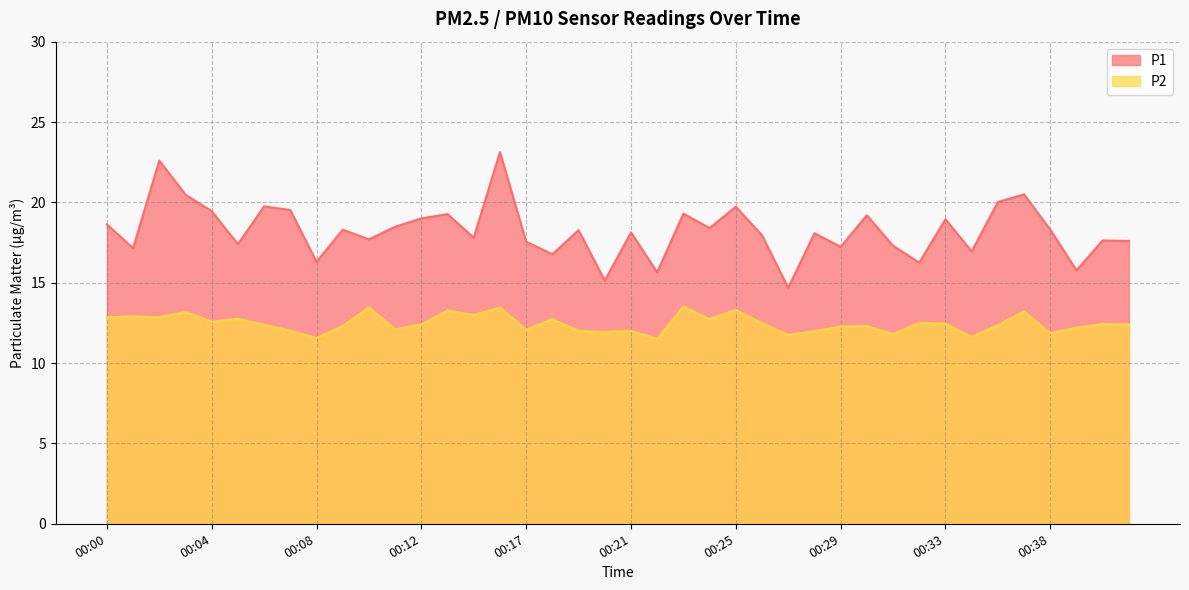

Where is P1 nearest to the value 18?

00:26